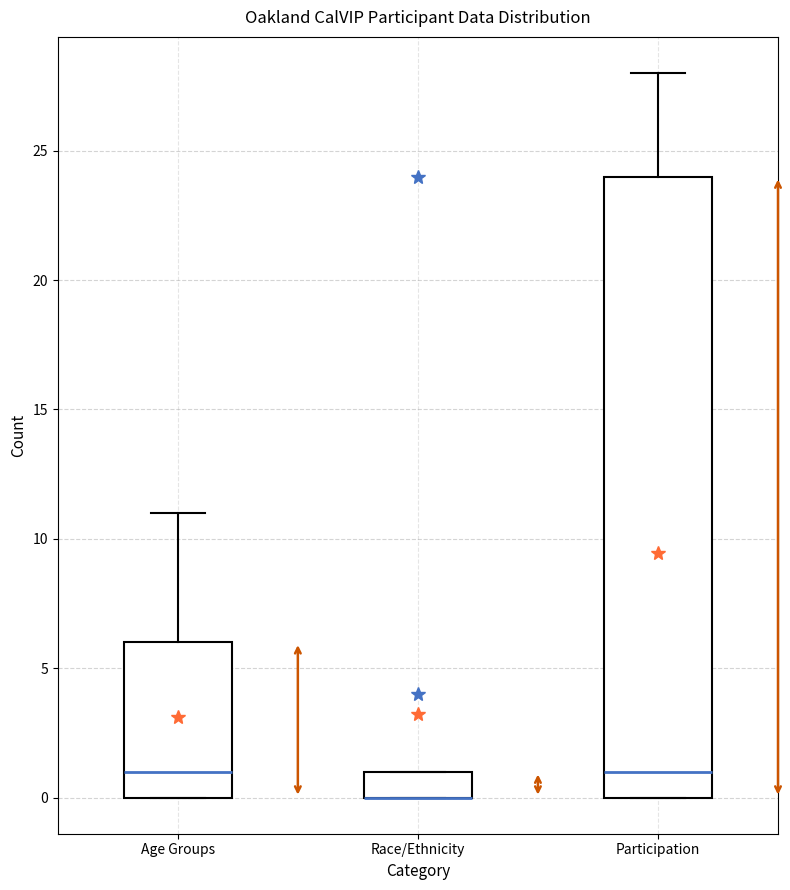

Reading left to right, transcribe this box plot: for each box, give where its median line is, the range the box spans, and where its two whiskers end, as read against the y-axis. The values are not printed on the chart, so give them approximately, as read against the axis.

Age Groups: median 1, box 0 to 6, whiskers 0 to 11
Race/Ethnicity: median 0 (drawn on the box's lower edge), box 0 to 1, whiskers 0 to 1
Participation: median 1, box 0 to 24, whiskers 0 to 28